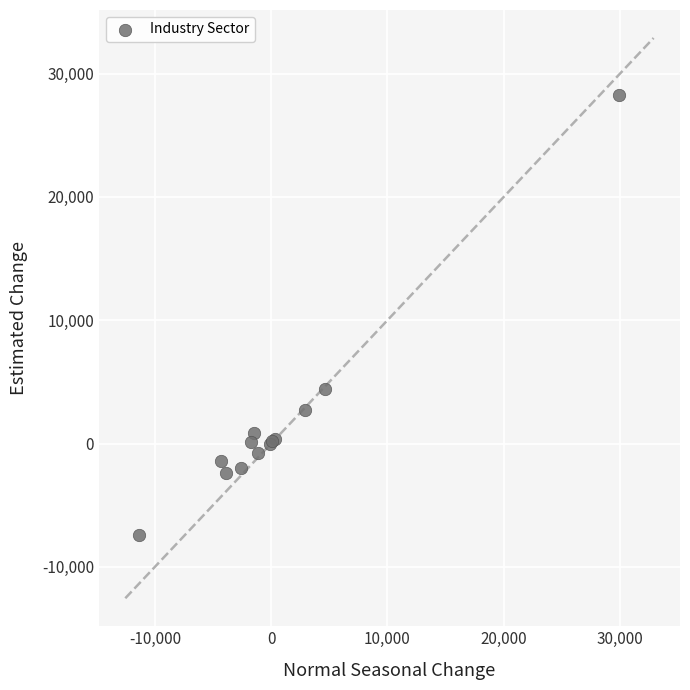

What Y value in the scatter plot is closest to 10450?

4400